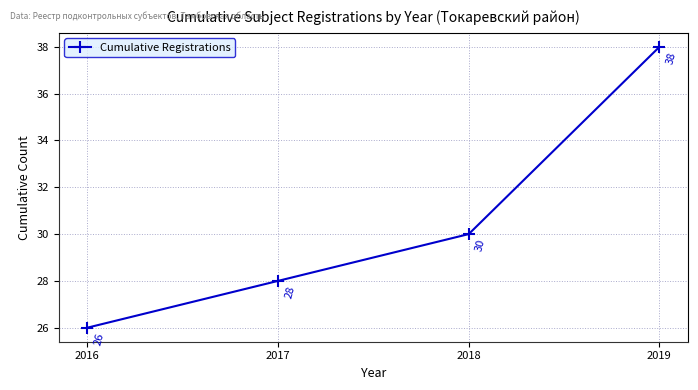

Is this an area chart (filled region under the line)?

No